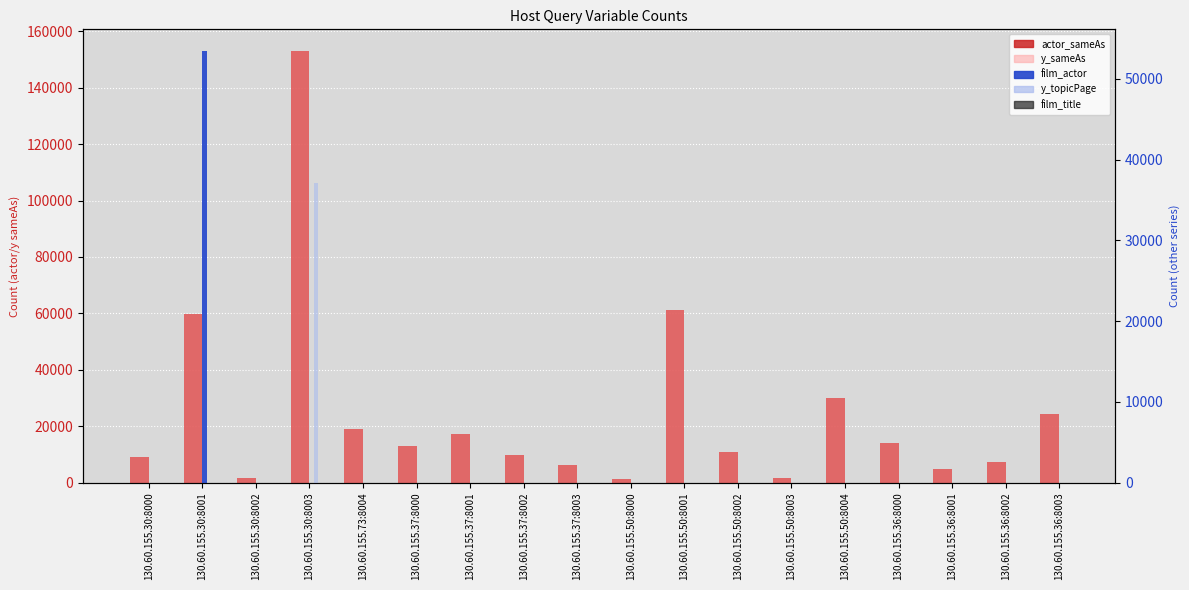

Does the chart contain stacked bars?

No